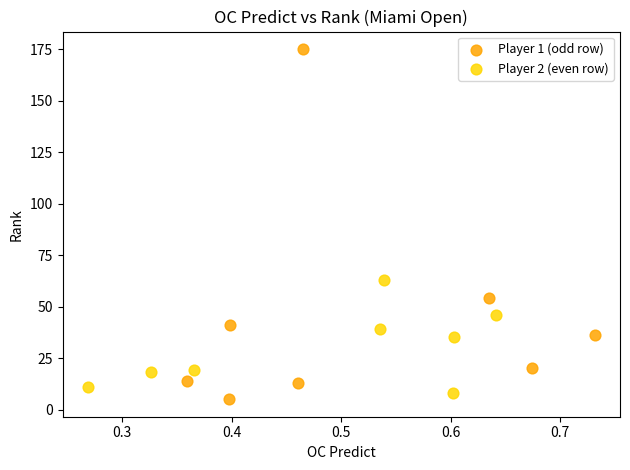

Which series has the widest spread of Y values?

Player 1 (odd row)